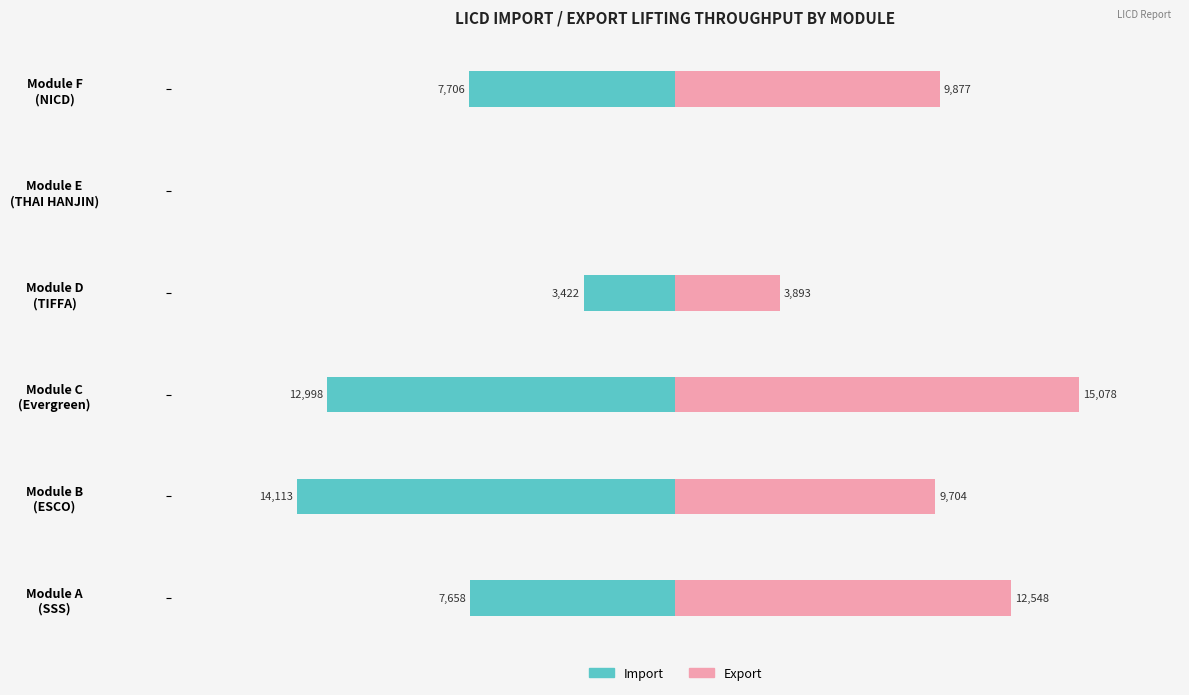

What is the average value of the Import series?

-7650